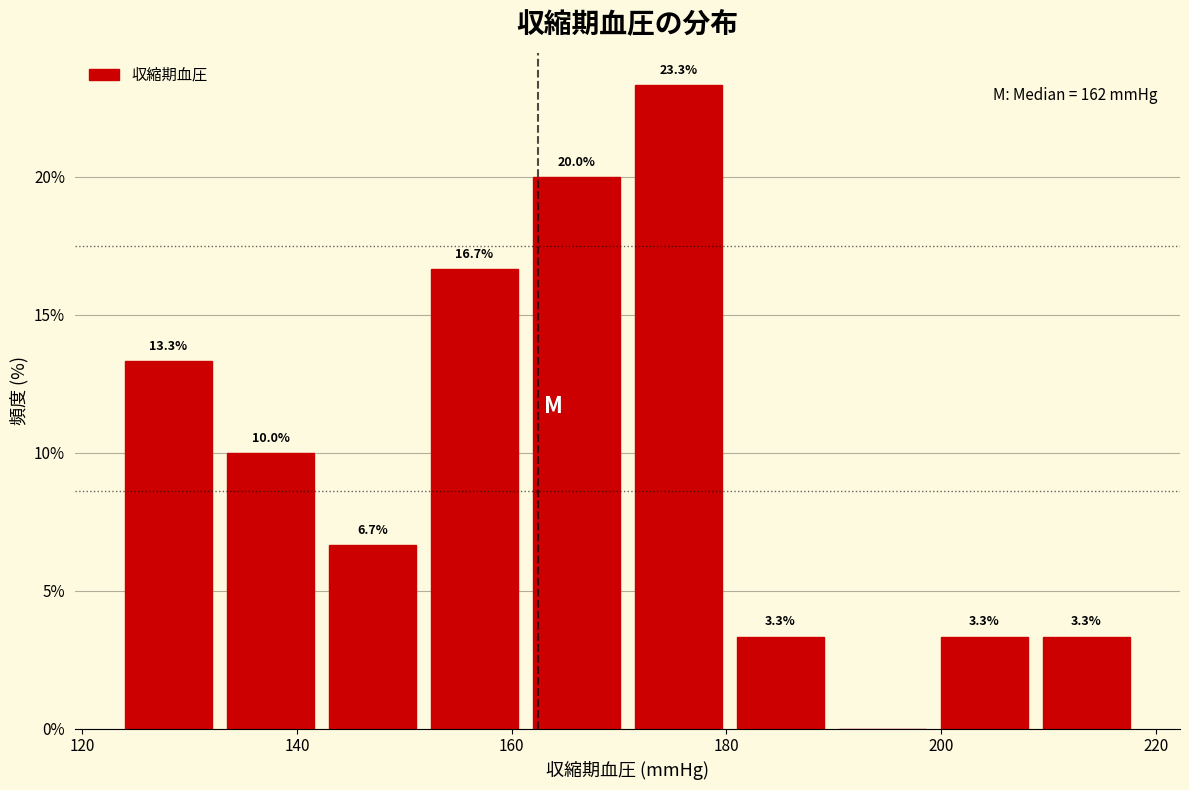

Which range on the x-axis has the tallest bar?

171.5 to 181.0